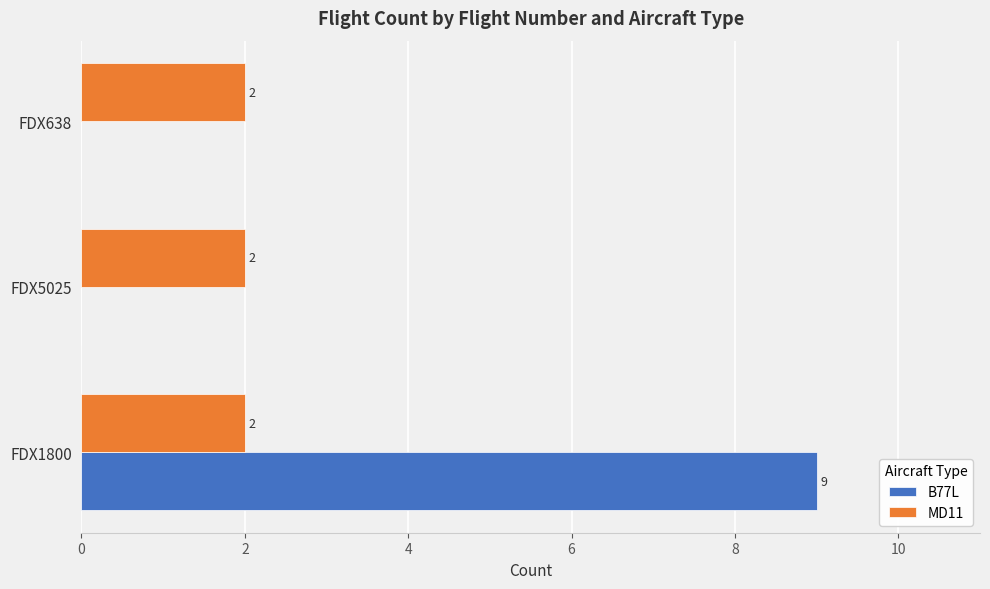

True or false: B77L has a value of 3 at FDX638.

False